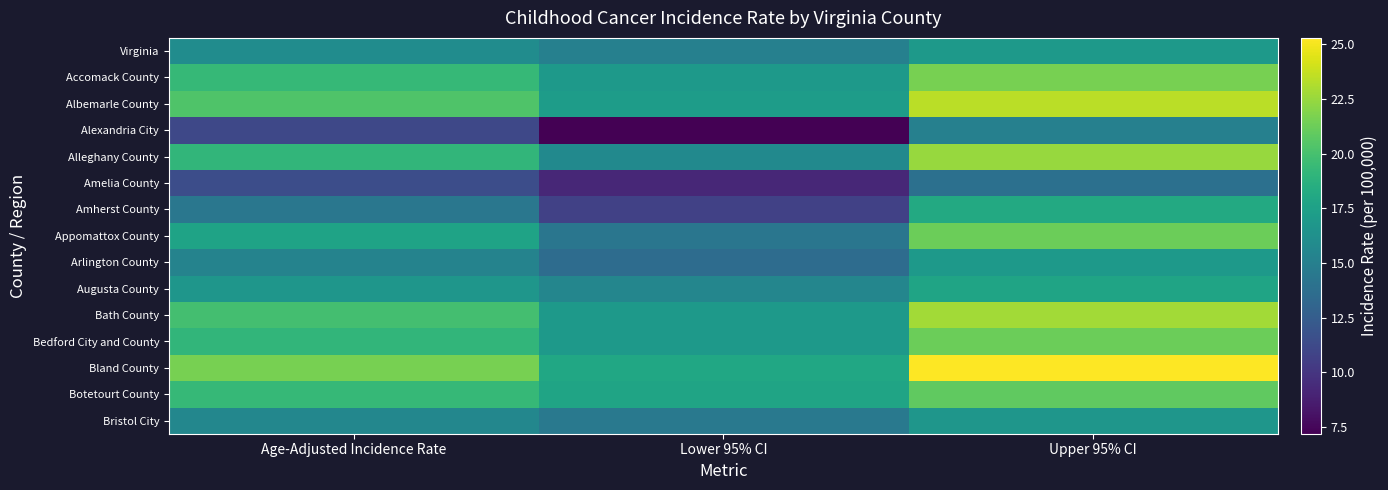

Reading left to right, transcribe all the data shown in this chart.

Virginia: Age-Adjusted Incidence Rate=16.0	Lower 95% CI=15.1	Upper 95% CI=16.9
Accomack County: Age-Adjusted Incidence Rate=19.3	Lower 95% CI=17.0	Upper 95% CI=21.6
Albemarle County: Age-Adjusted Incidence Rate=20.3	Lower 95% CI=17.2	Upper 95% CI=23.4
Alexandria City: Age-Adjusted Incidence Rate=11.1	Lower 95% CI=7.2	Upper 95% CI=15.1
Alleghany County: Age-Adjusted Incidence Rate=19.1	Lower 95% CI=15.8	Upper 95% CI=22.5
Amelia County: Age-Adjusted Incidence Rate=11.5	Lower 95% CI=9.2	Upper 95% CI=13.9
Amherst County: Age-Adjusted Incidence Rate=14.4	Lower 95% CI=10.7	Upper 95% CI=18.2
Appomattox County: Age-Adjusted Incidence Rate=17.7	Lower 95% CI=14.3	Upper 95% CI=21.2
Arlington County: Age-Adjusted Incidence Rate=15.3	Lower 95% CI=13.6	Upper 95% CI=17.0
Augusta County: Age-Adjusted Incidence Rate=16.7	Lower 95% CI=15.5	Upper 95% CI=17.8
Bath County: Age-Adjusted Incidence Rate=19.9	Lower 95% CI=17.0	Upper 95% CI=22.8
Bedford City and County: Age-Adjusted Incidence Rate=19.1	Lower 95% CI=17.0	Upper 95% CI=21.2
Bland County: Age-Adjusted Incidence Rate=21.6	Lower 95% CI=18.0	Upper 95% CI=25.3
Botetourt County: Age-Adjusted Incidence Rate=19.3	Lower 95% CI=17.8	Upper 95% CI=20.9
Bristol City: Age-Adjusted Incidence Rate=15.6	Lower 95% CI=14.5	Upper 95% CI=16.7